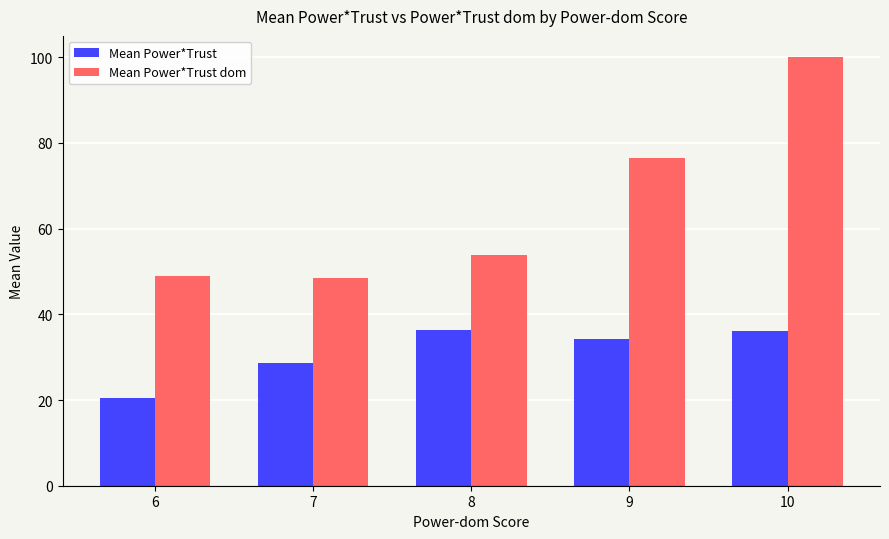

Is the value of Mean Power*Trust dom at 8 greater than the value of Mean Power*Trust at 10?

Yes